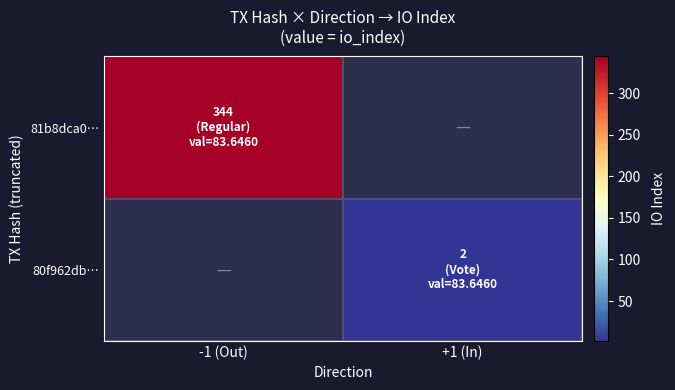

The value of 80f962db… at +1 (In) is 2.0. True or false?

True